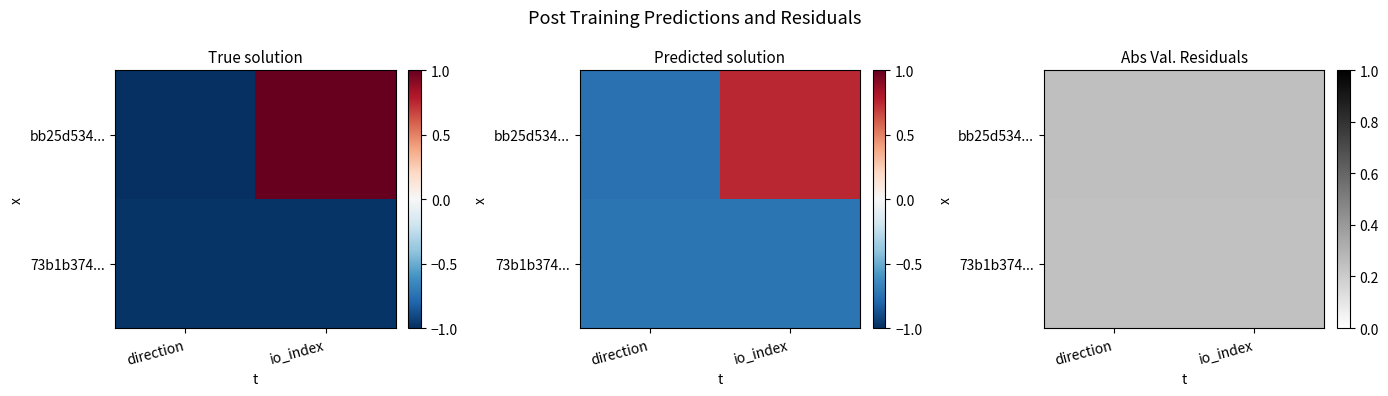

Which category has the lowest value across all series?

direction